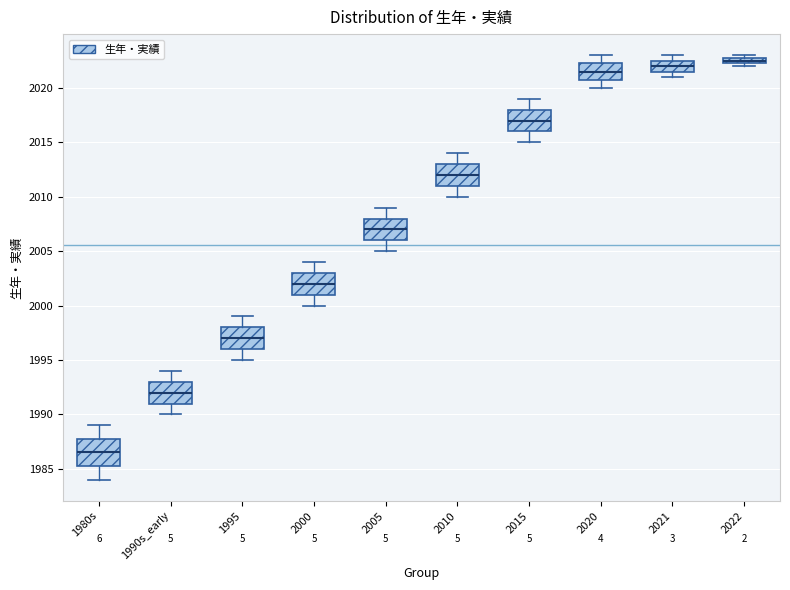

Comparing the boxes themselves (not the whiskers), which one is the tallest?

1980s